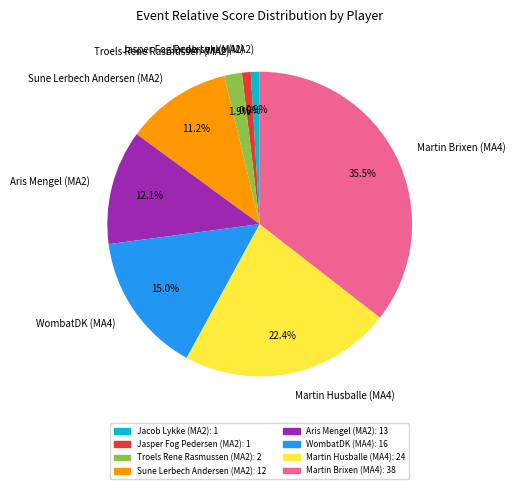

To the nearest percent, what portion does Aris Mengel (MA2) represent?

12%